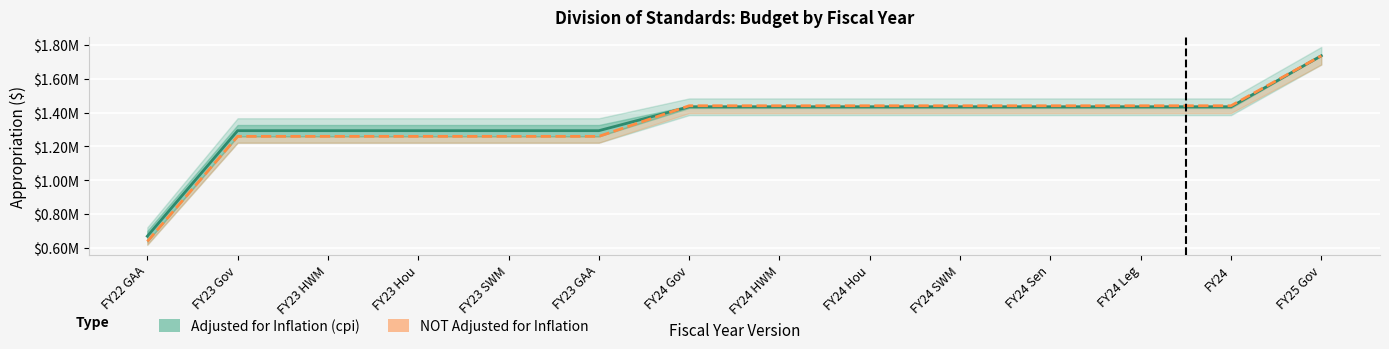

Rank the series by their maximum value, from highest to lowest.

Adjusted for Inflation (cpi), NOT Adjusted for Inflation